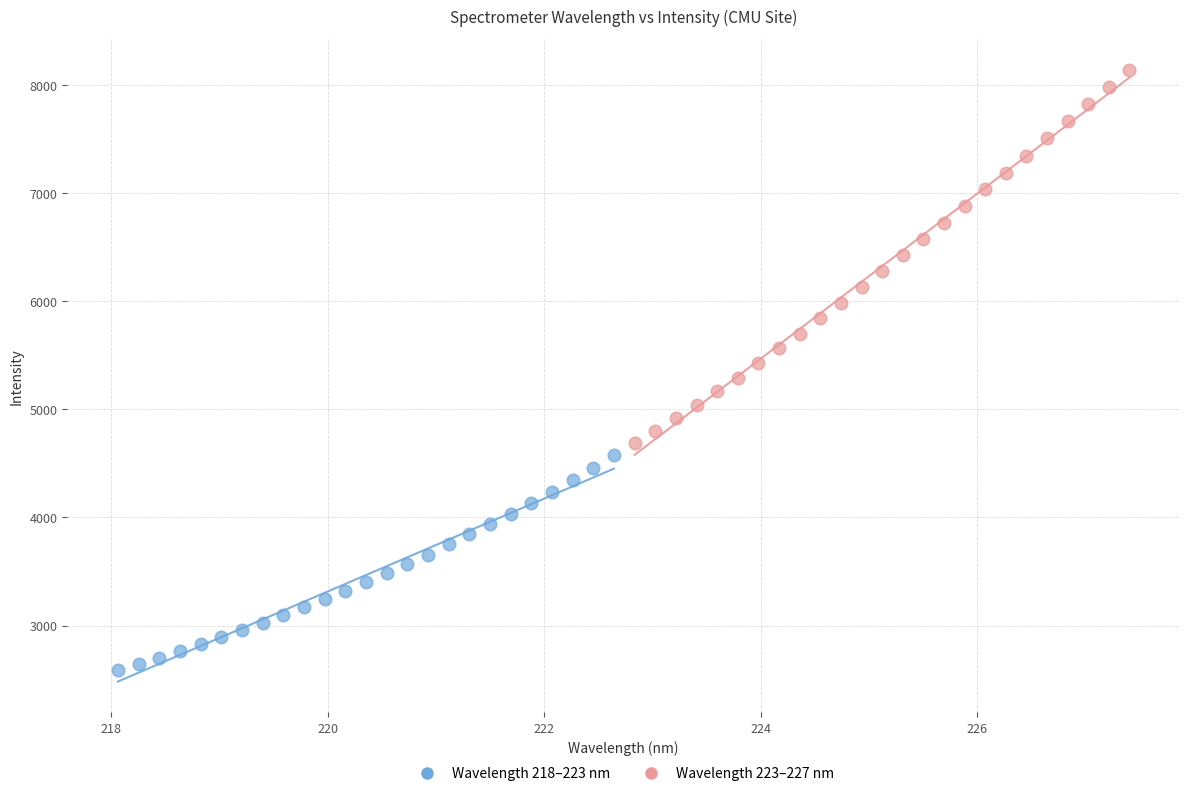

Which series has the largest Y range (max minus min)?

Wavelength 223–227 nm